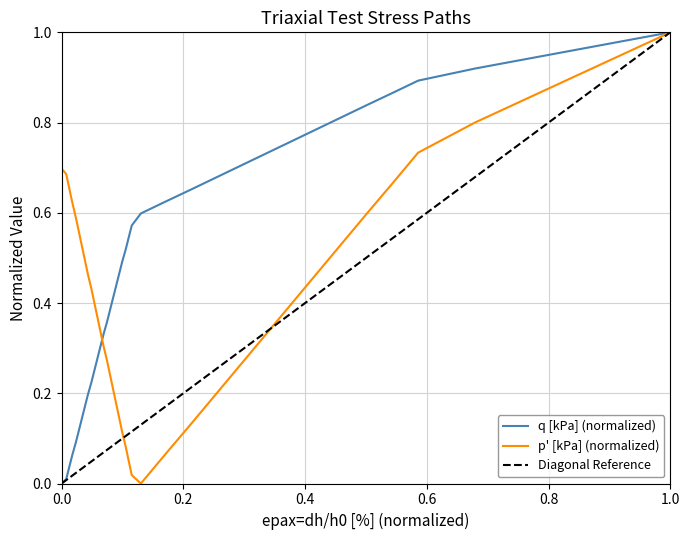

What is the value of the p' [kPa] point at the 2nd from the left?

0.7